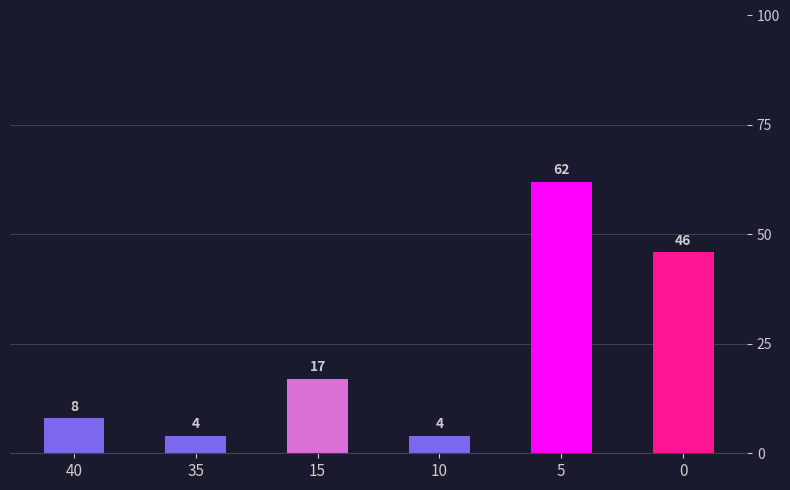

What value does the data have at 5, to the nearest 10?

60